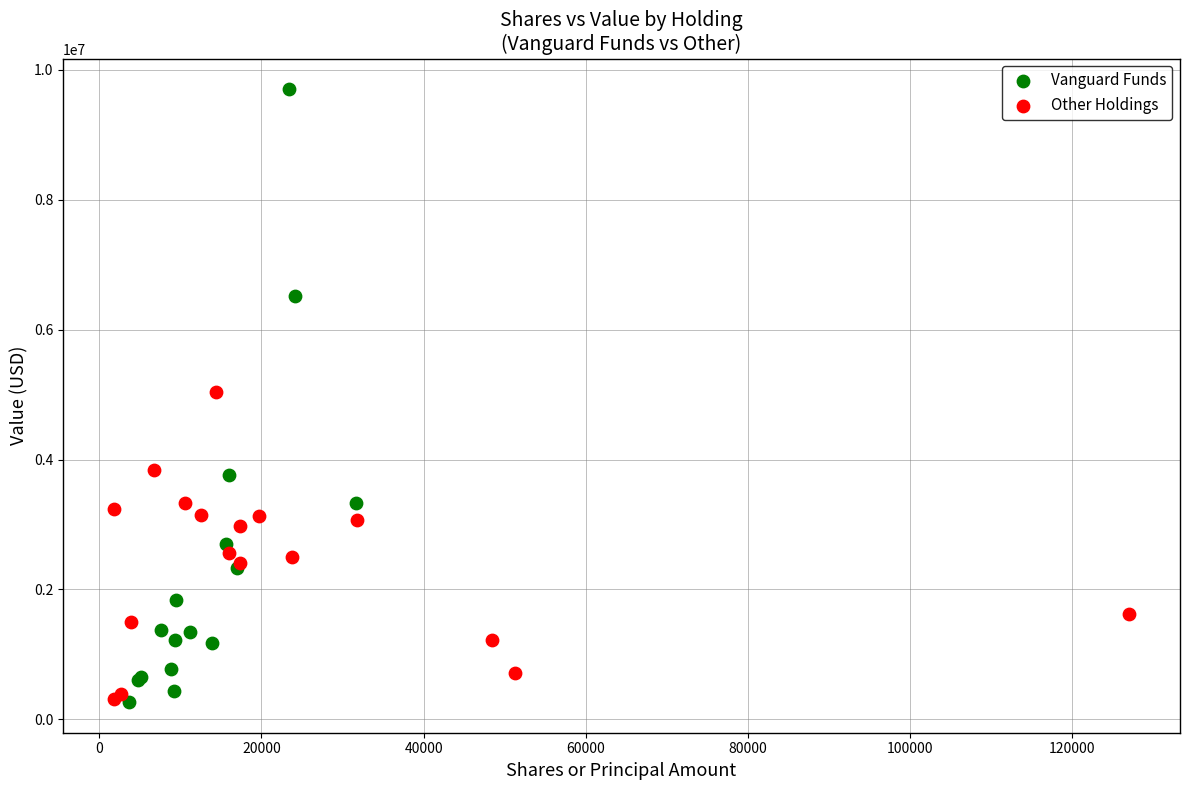

Which series contains the highest Y value?

Vanguard Funds